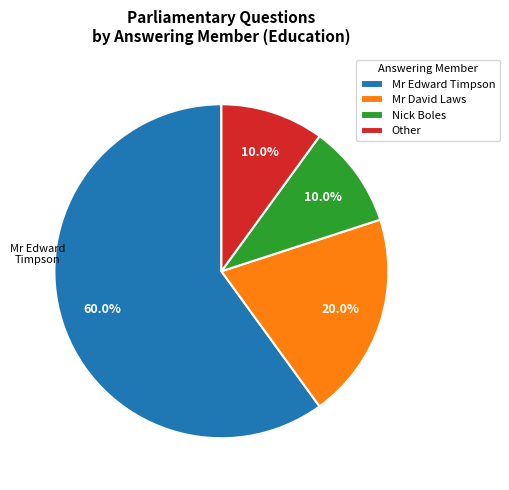

Between Mr Edward Timpson and Nick Boles, which is larger?

Mr Edward Timpson